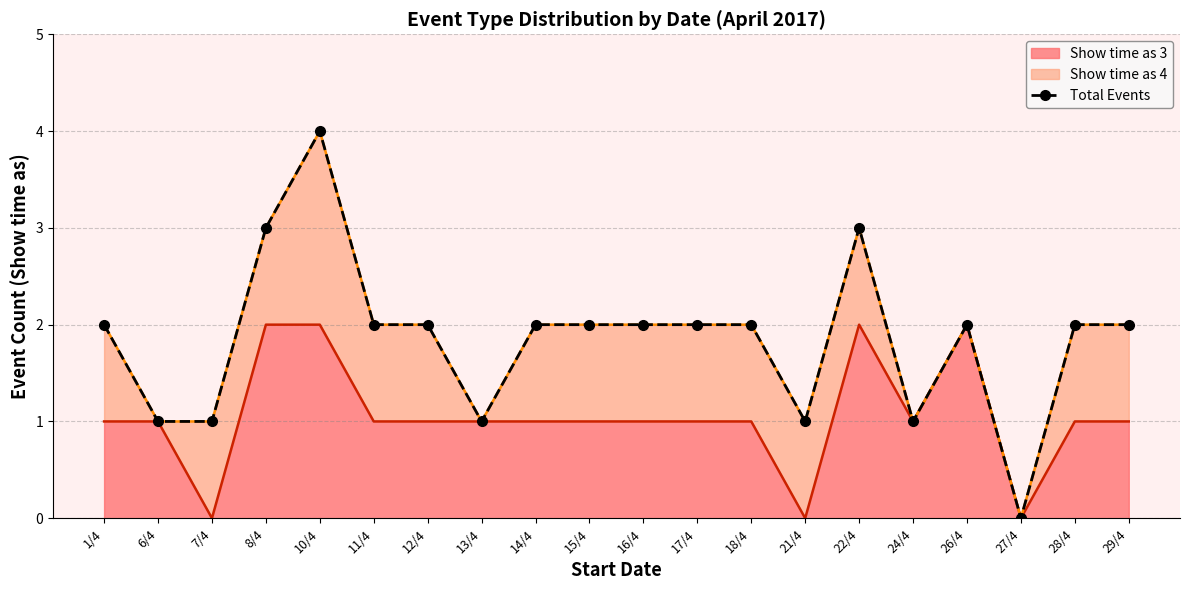

What position from the left is 15/4?

10